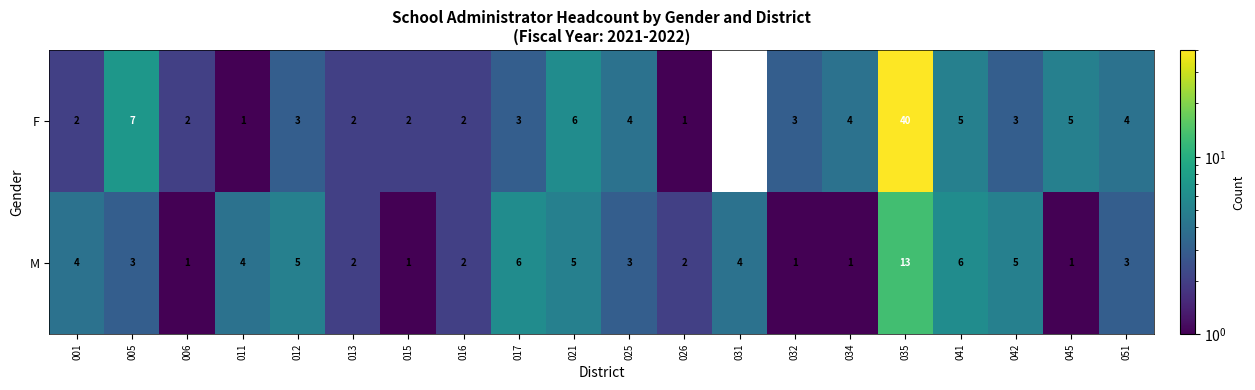

At which label does M first exceed 3?

001